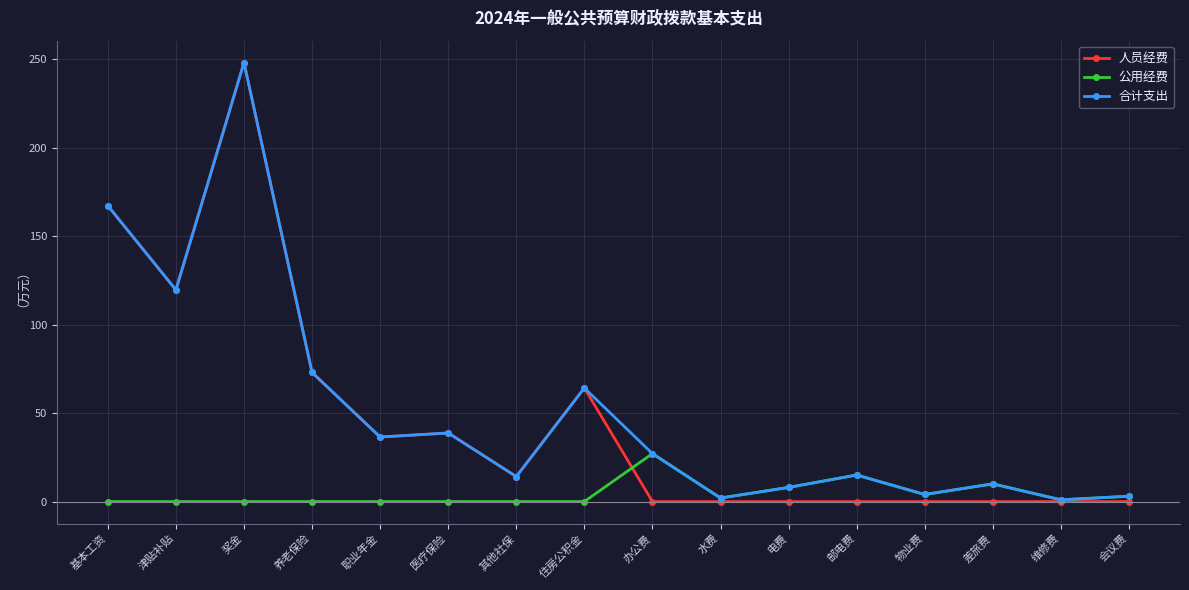

True or false: 合计支出 has more than 2 interior local peaks.

True